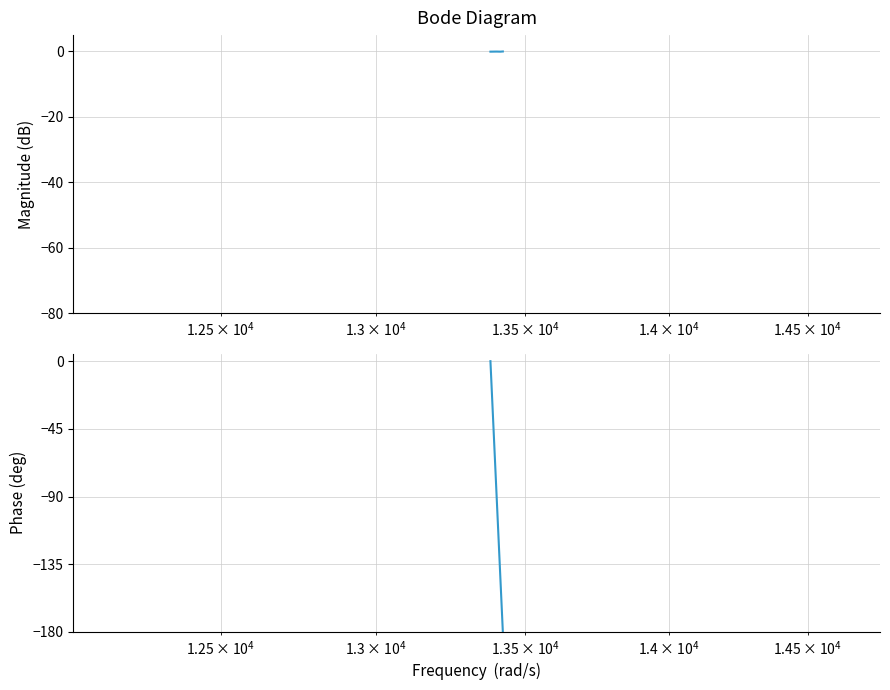

What is the sum of all values?

-428.6